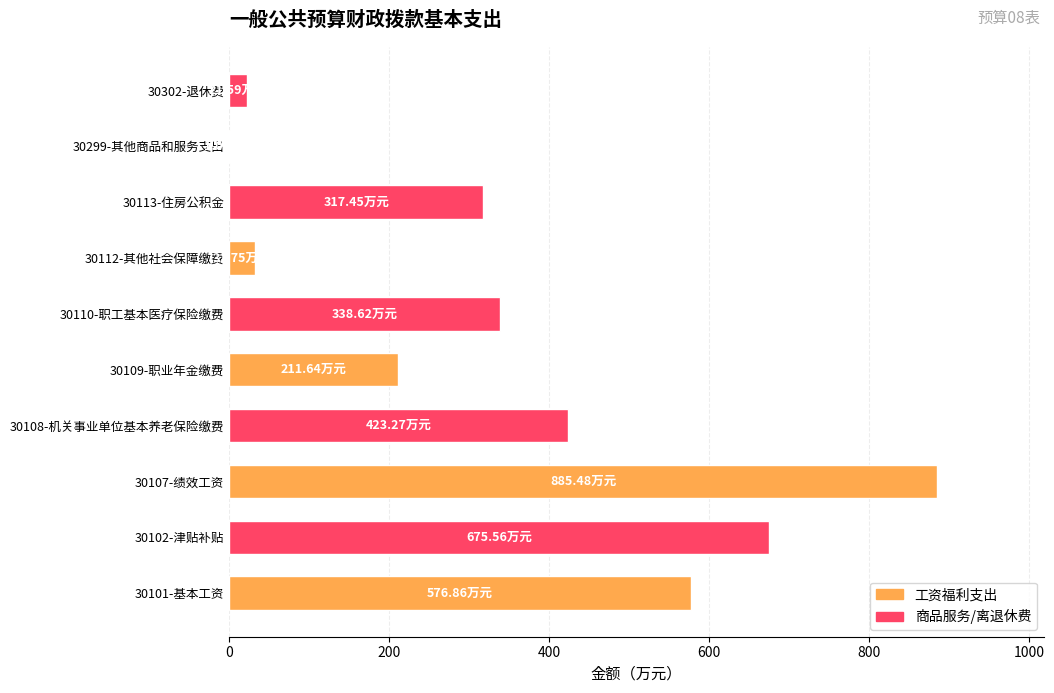

Between 30107-绩效工资 and 30302-退休费, which is larger?

30107-绩效工资